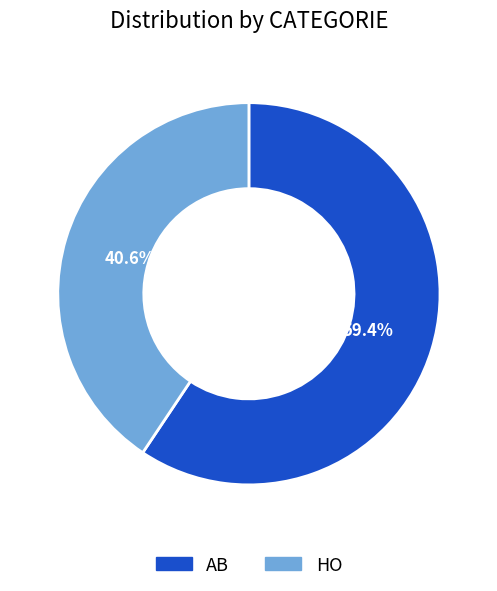

To the nearest percent, what is the difference between the largest and smallest slice percentages?

19%